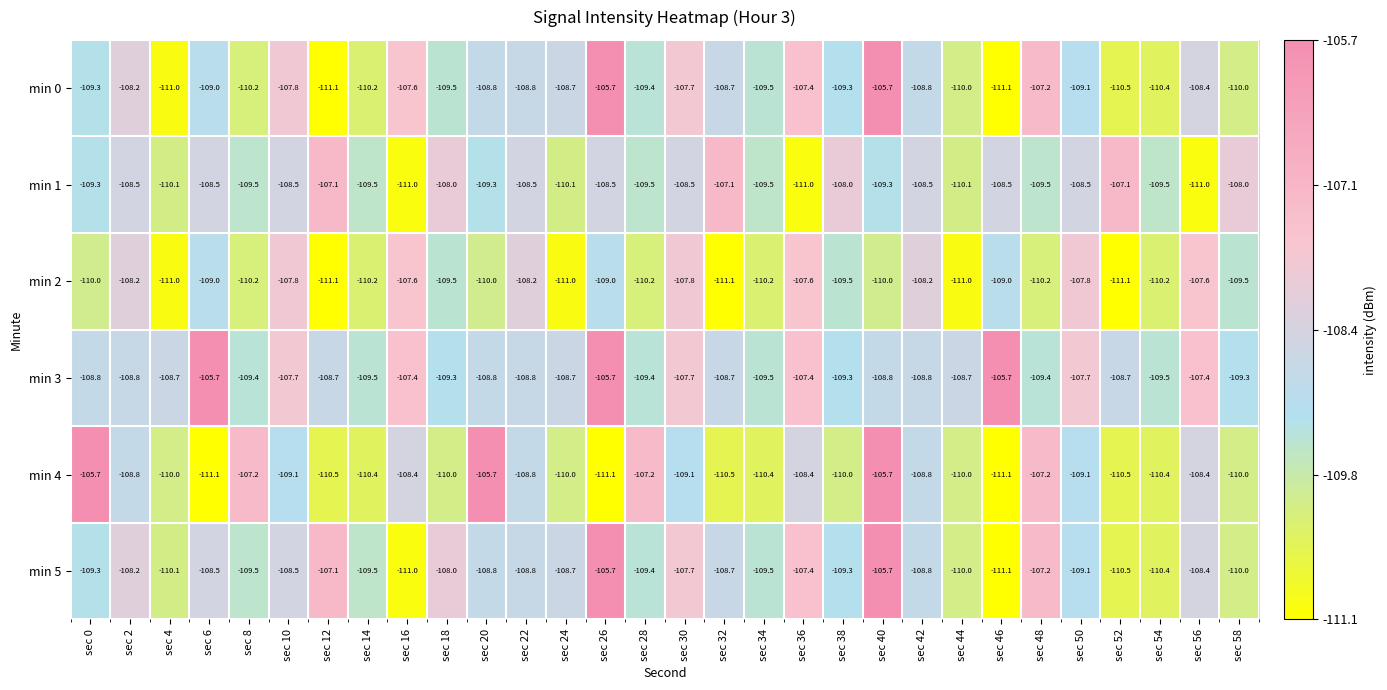

What is the approximate value of min 5 at sec 30?

-107.7